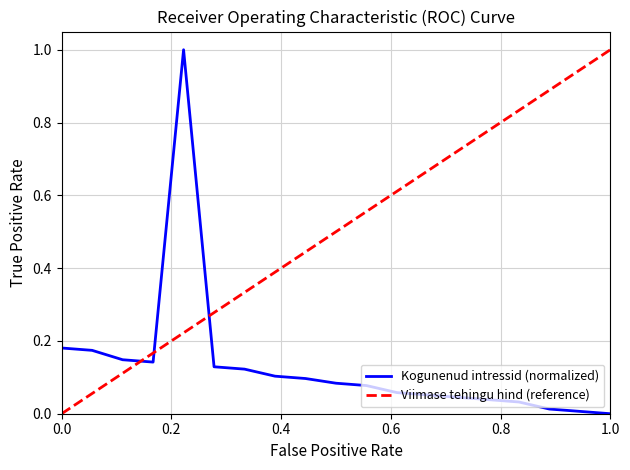

List the series in order of their overall mean, highest first.

Viimase tehingu hind (reference), Kogunenud intressid (normalized)